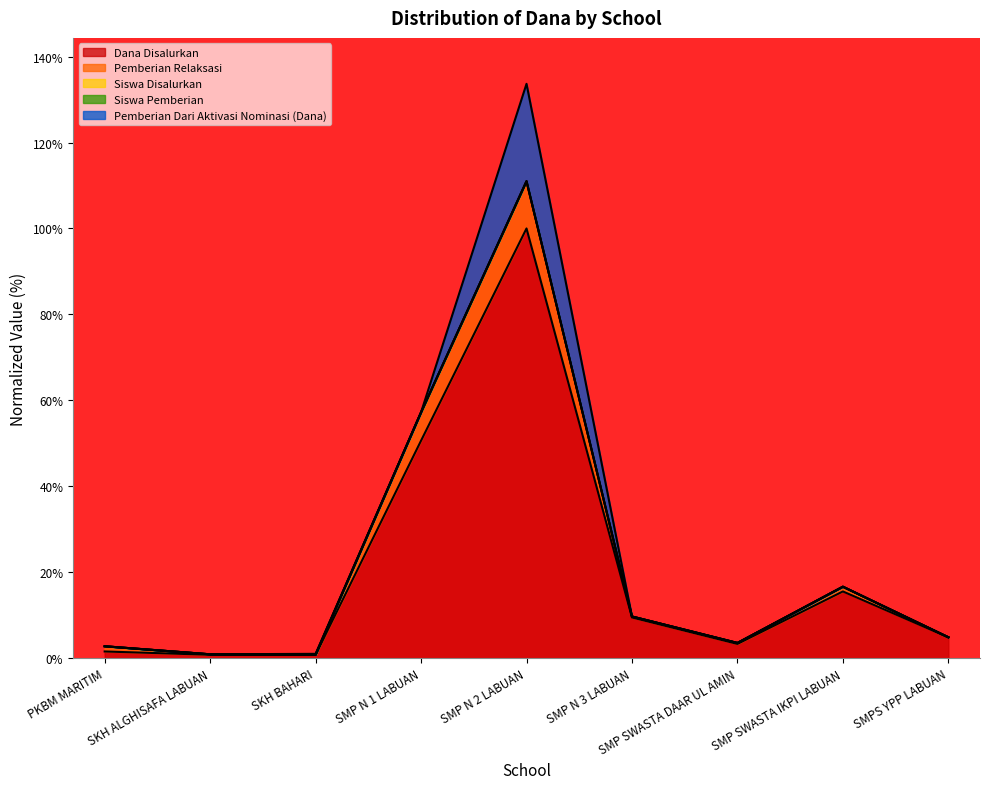

What is the average value of the Siswa Pemberian series?

23.0